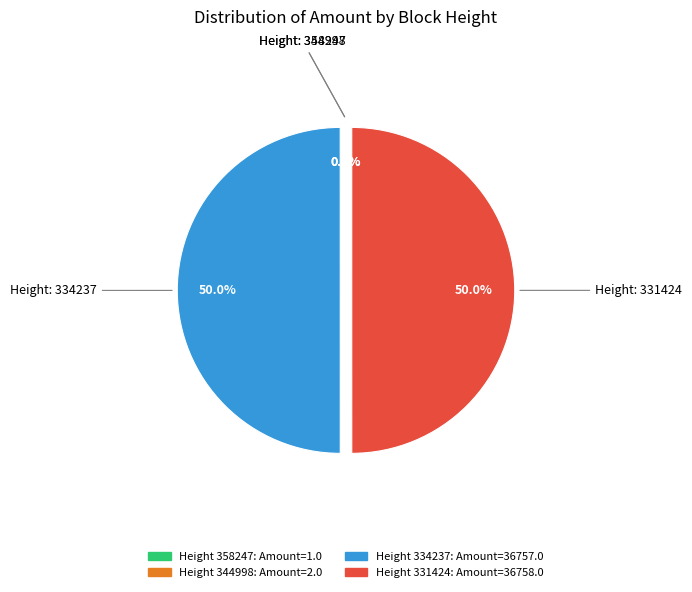

How many segments does this pie chart have?

4